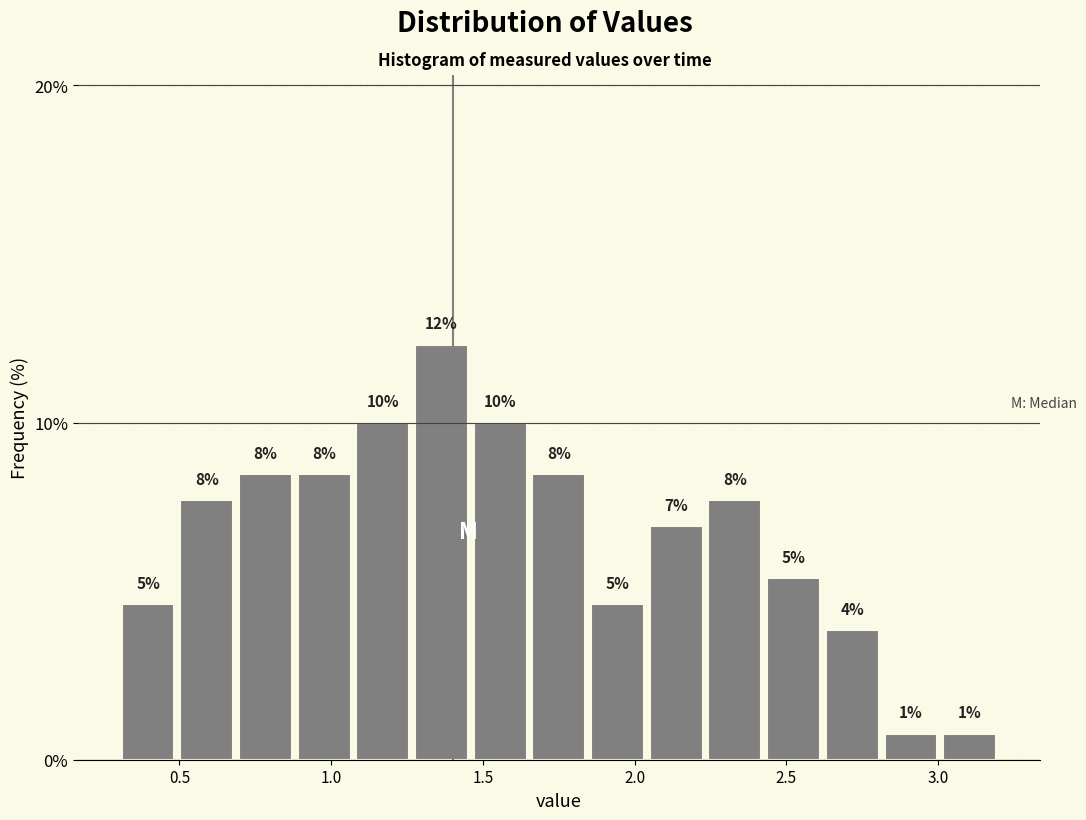

Read against the x-axis, roughly where is the centre of the tallest bar?

1.35